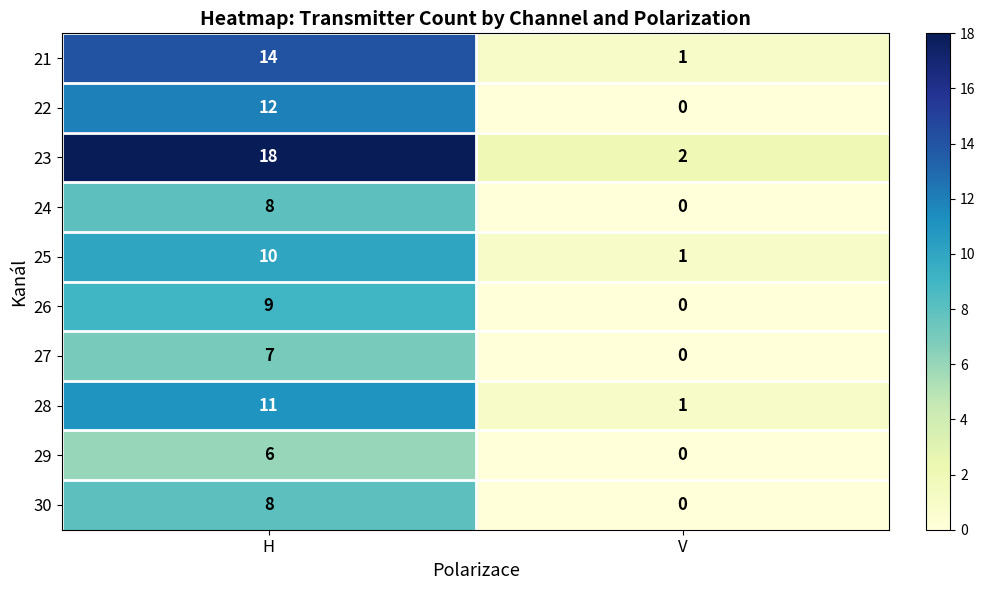

Reading left to right, transcribe all the data shown in this chart.

21: 14	1
22: 12	0
23: 18	2
24: 8	0
25: 10	1
26: 9	0
27: 7	0
28: 11	1
29: 6	0
30: 8	0